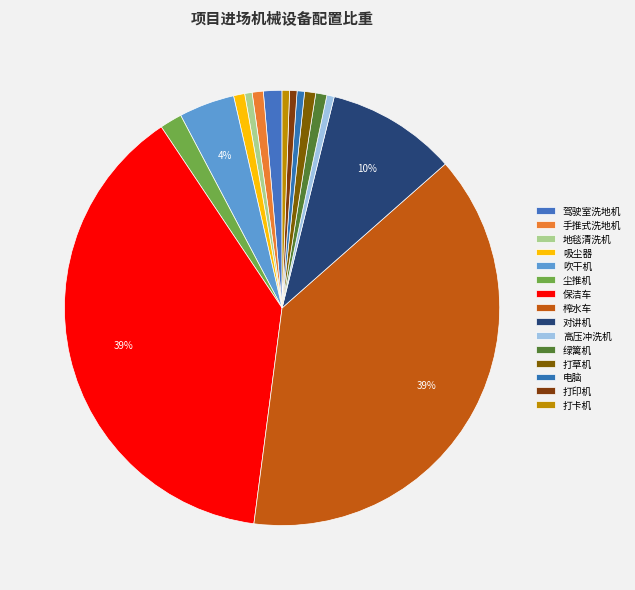

Does any single category account for the majority?

No